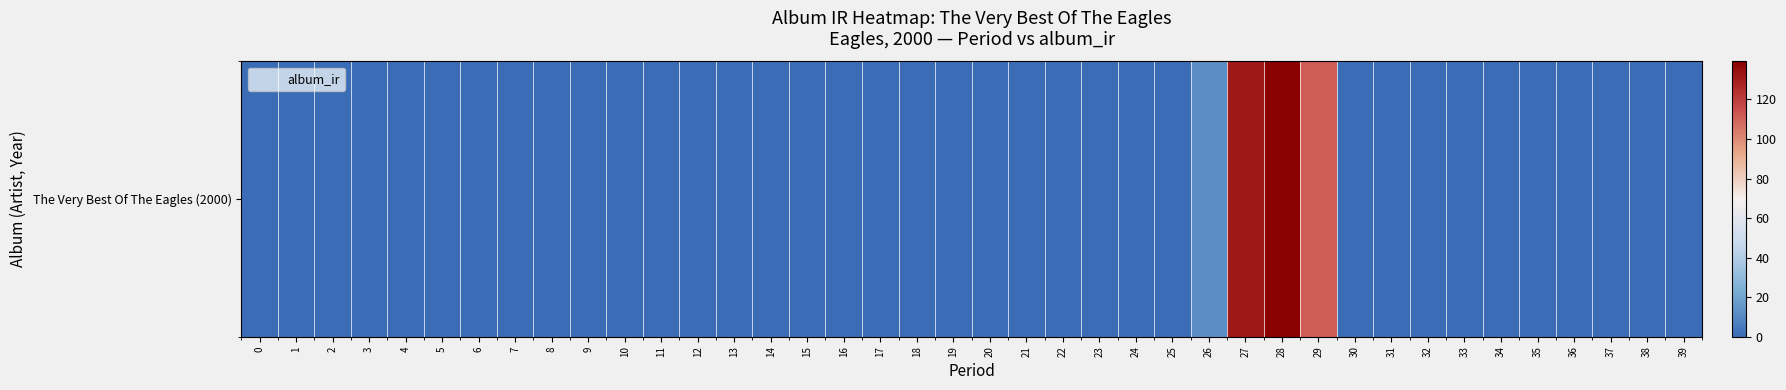

The chart shows a value of 46.5 at 27. True or false?

False